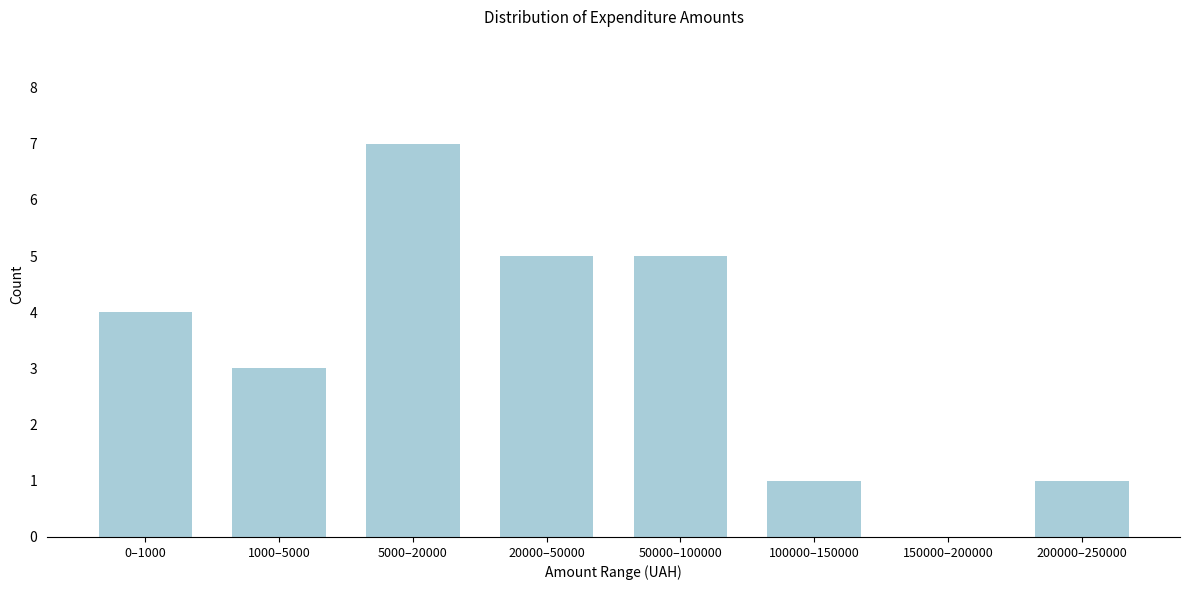

Reading right to left, list all the values displayed in this chart.

200000–250000=1	150000–200000=0	100000–150000=1	50000–100000=5	20000–50000=5	5000–20000=7	1000–5000=3	0–1000=4